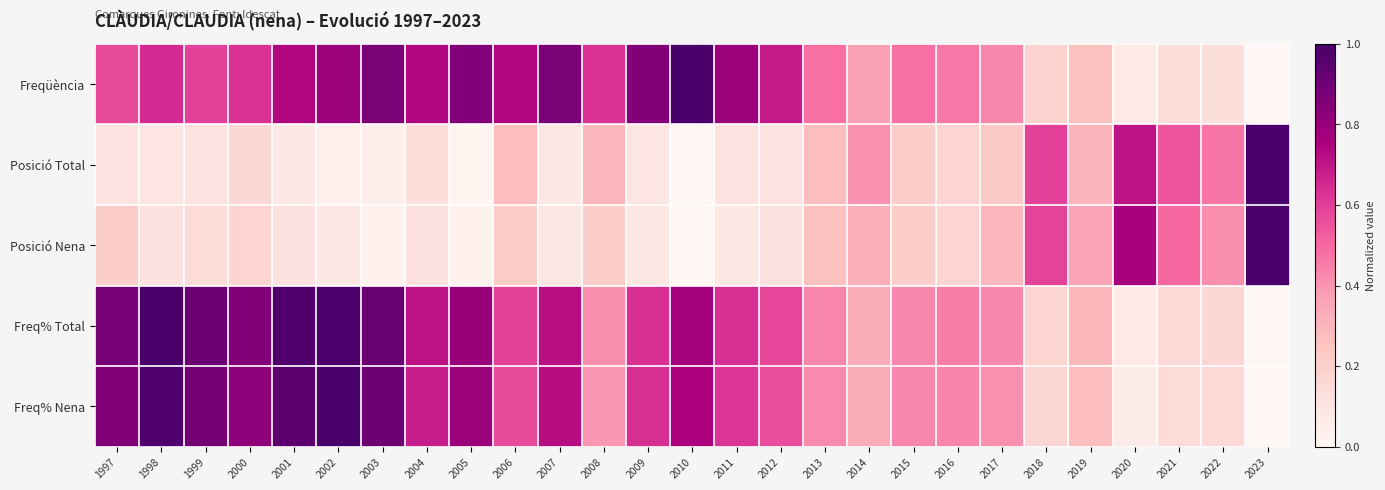

At which category is the sum across all series the highest?

2002